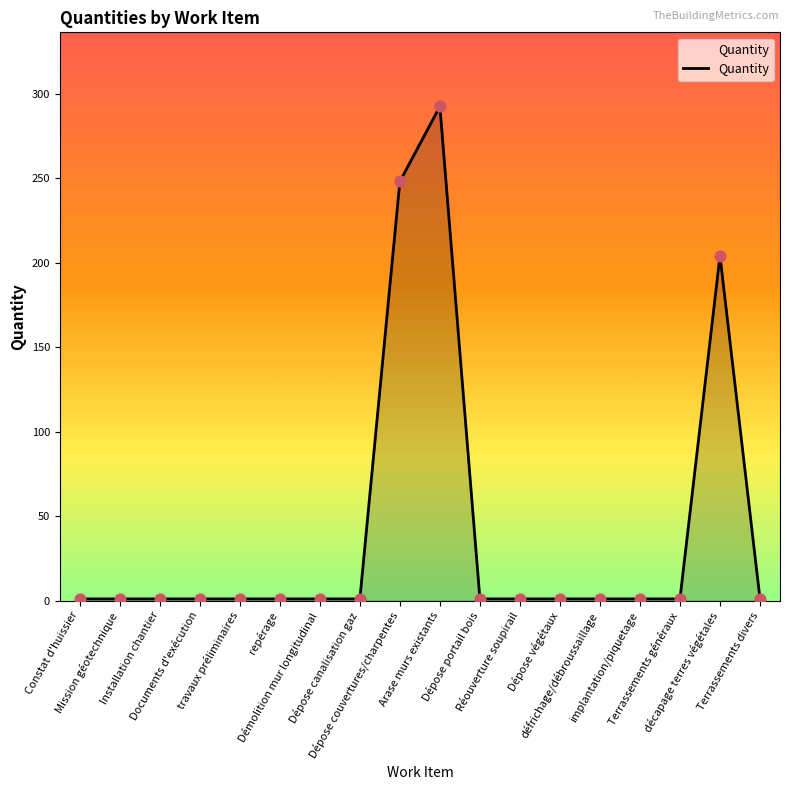

What is the difference between the maximum and minimum values?

291.4